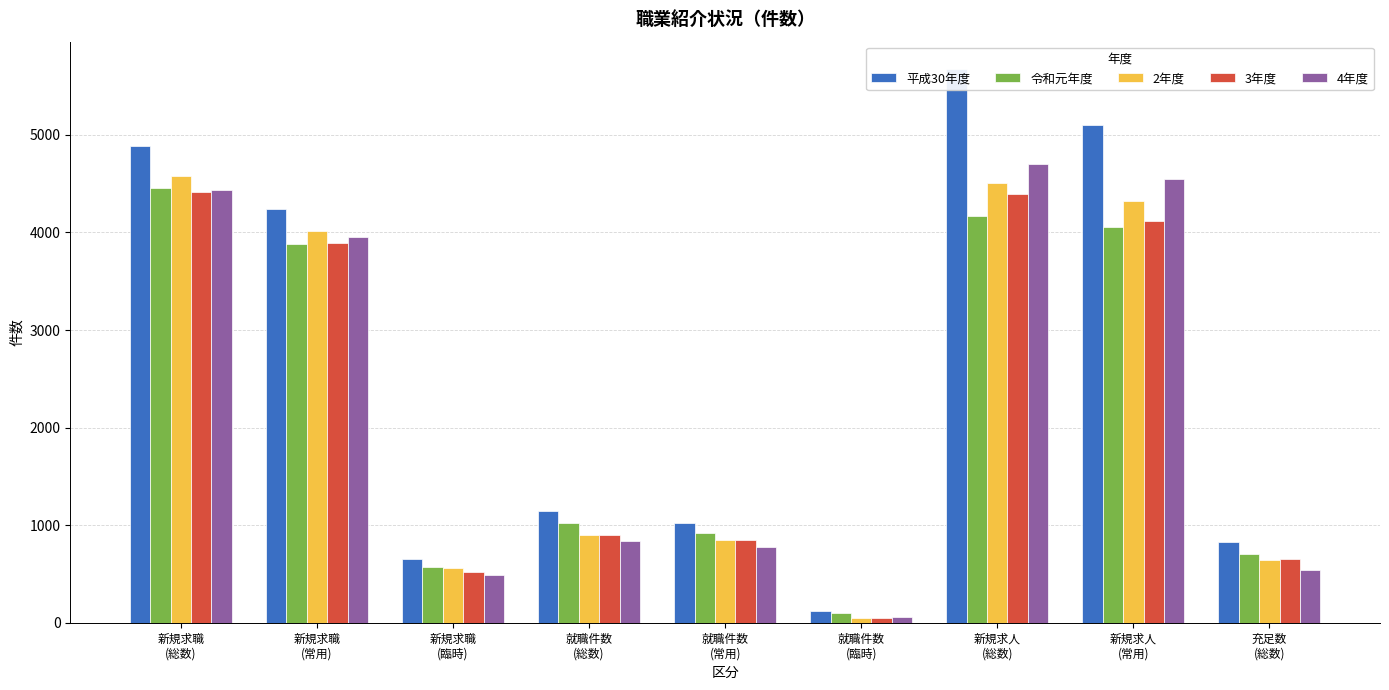

What is the average value of the 4年度 series?

2260